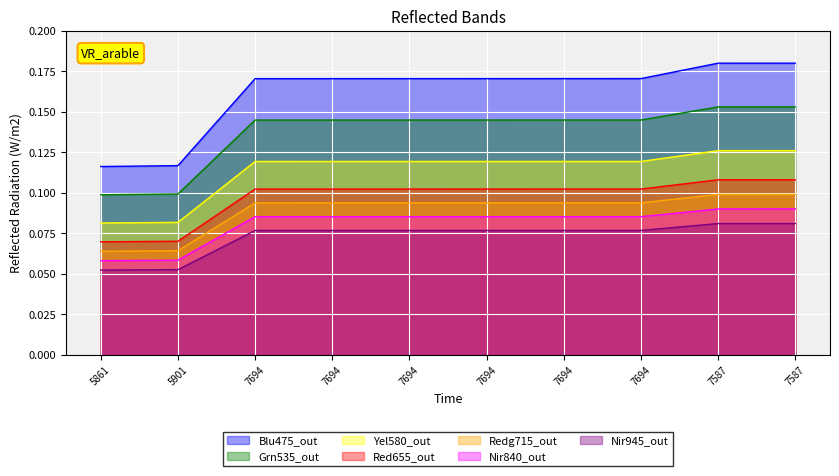

What is the label of the 9th point from the right?

5901